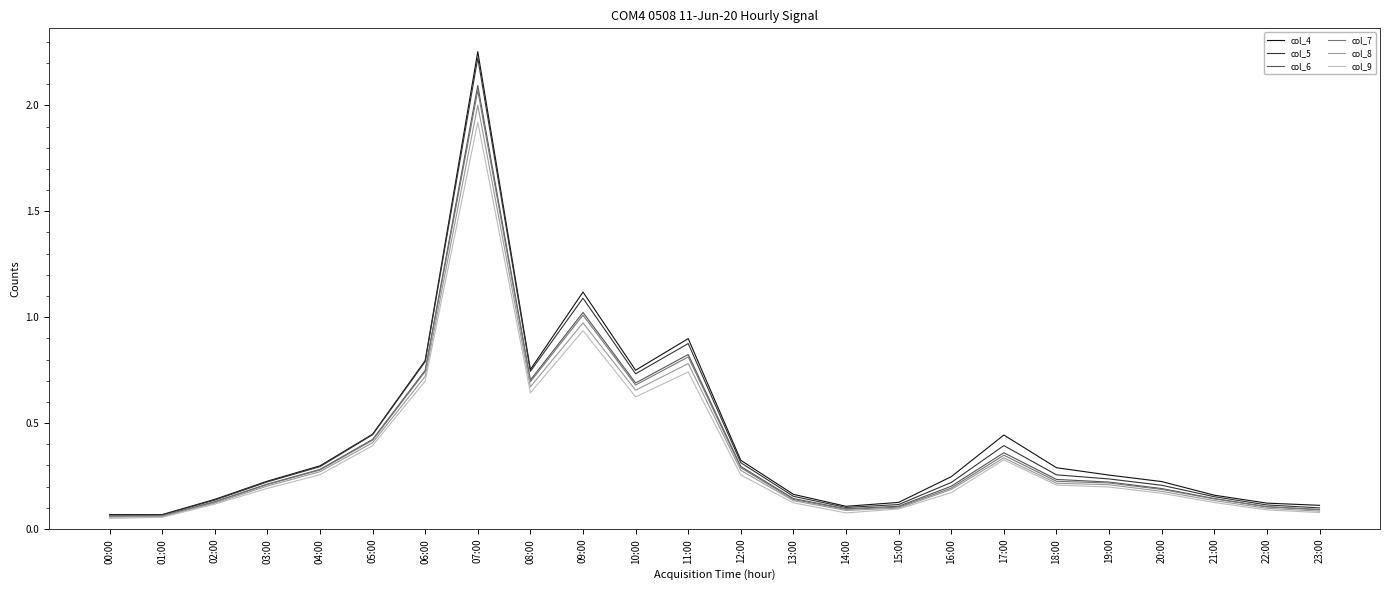

At which category does col_8 reach its first local peak?

07:00